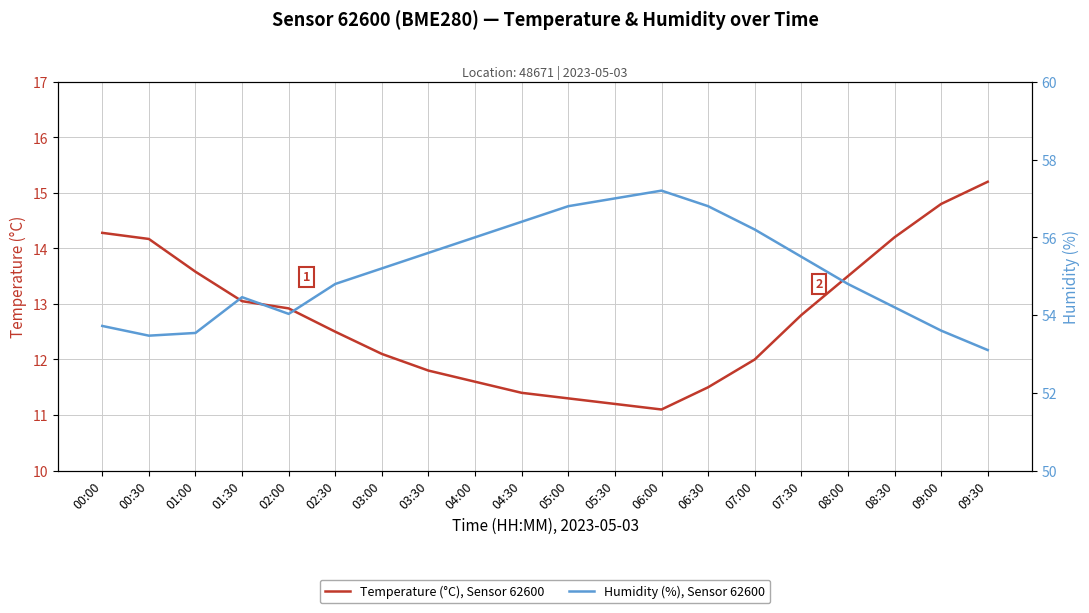

How many values in the Temperature (°C), Sensor 62600 series exceed 12?

12